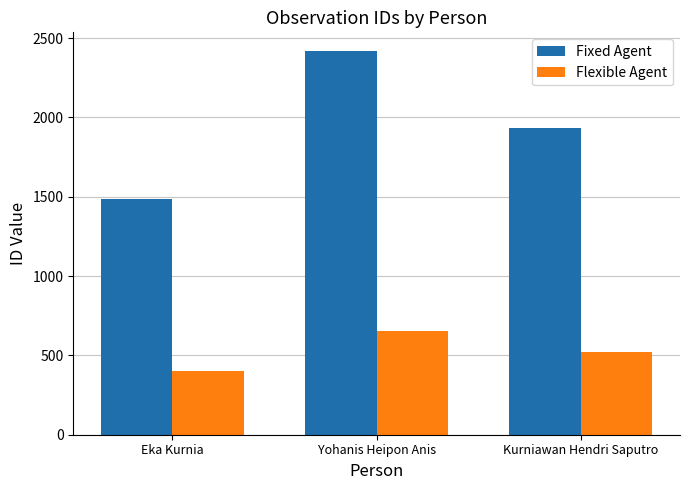

Reading left to right, what are all the values shown in this chart?

Fixed Agent: 1487.0	2416.0	1931.0
Flexible Agent: 401.5	652.3	521.4